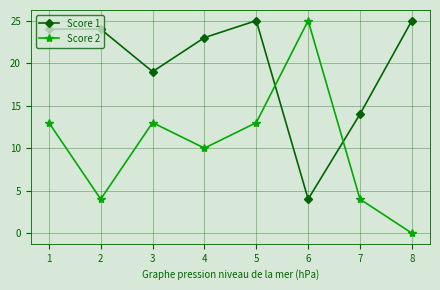

At which category does Score 2 reach its first local valley?

2